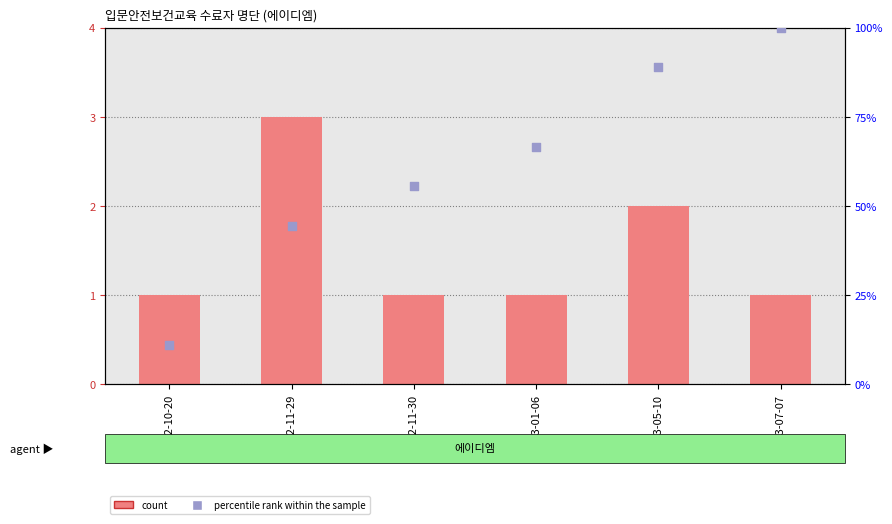

Which series has the largest Y range (max minus min)?

percentile rank within the sample